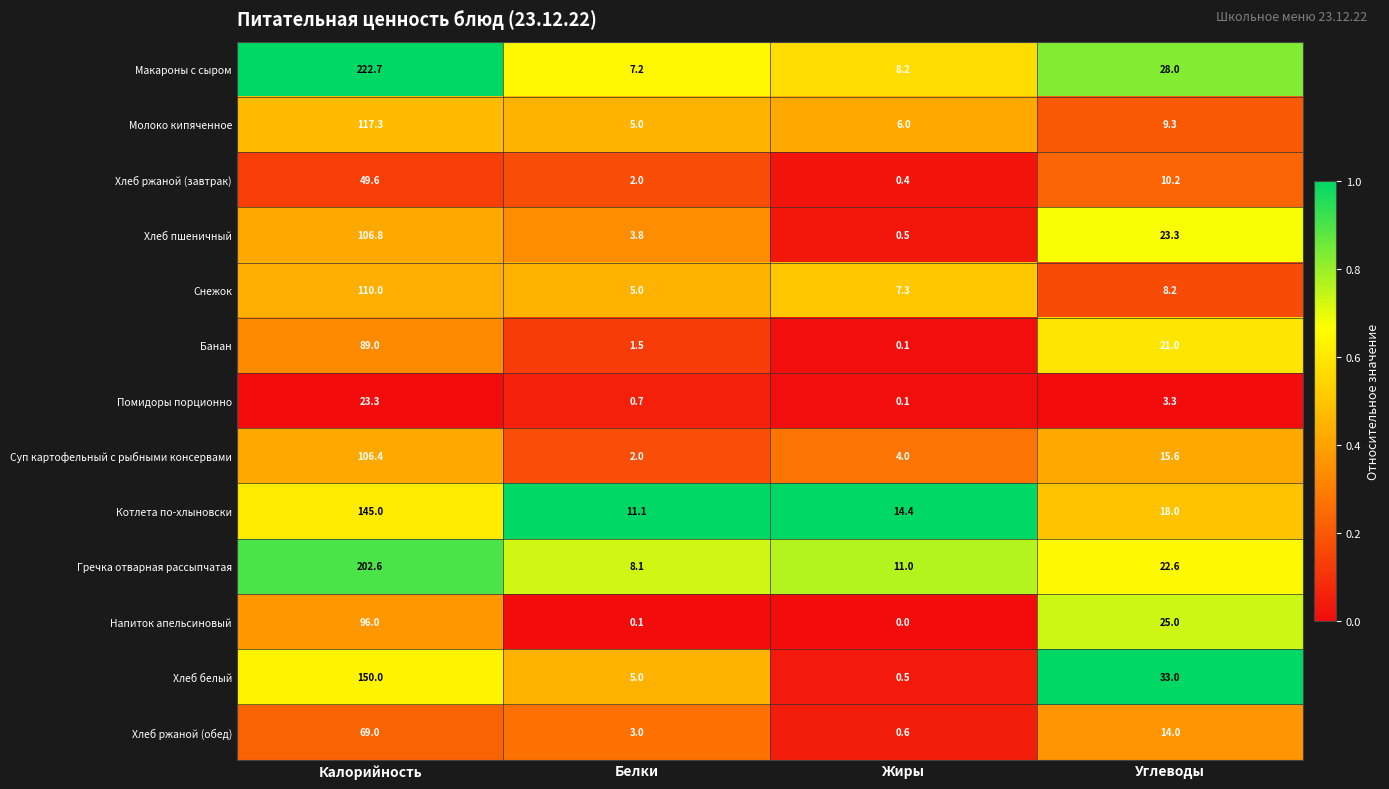

What is the sum of all Хлеб пшеничный values?

134.4